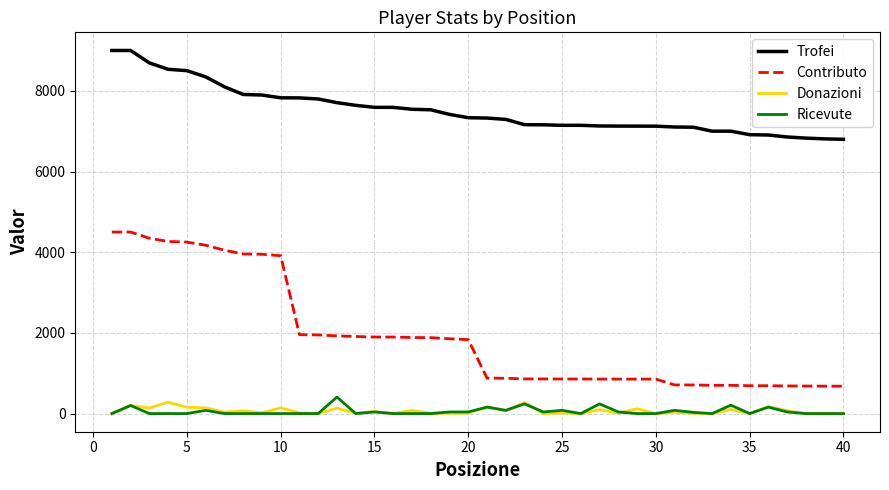

Which series has the largest total across all categories?

Trofei